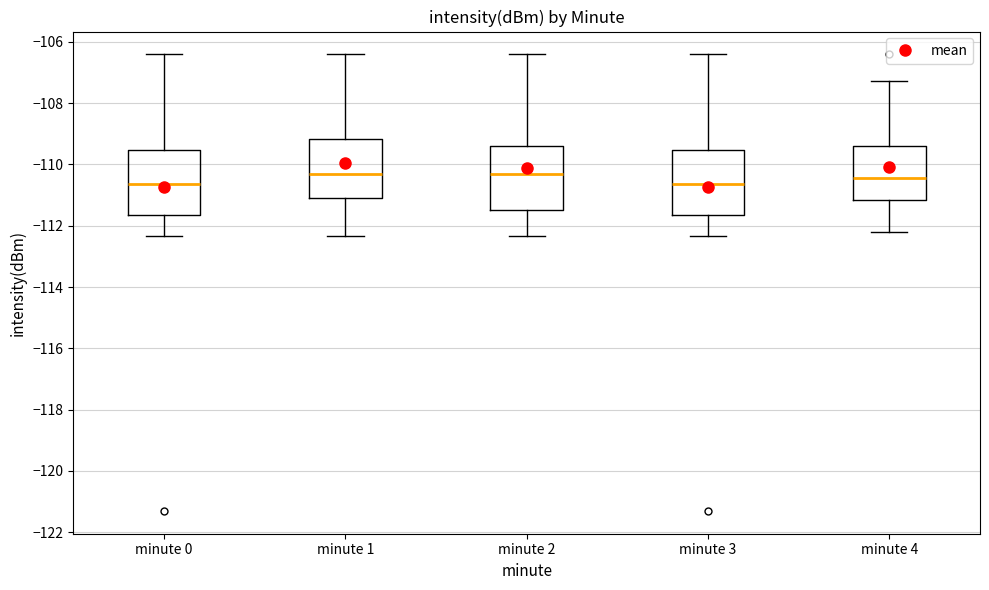

Reading left to right, transcribe this box plot: for each box, give where its median line is, the range the box spans, and where its two whiskers end, as read against the y-axis. The values are not printed on the chart, so give them approximately, as read against the axis.

minute 0: median -110.6, box -111.6 to -109.6, whiskers -112.4 to -106.4
minute 1: median -110.4, box -111.0 to -109.2, whiskers -112.4 to -106.4
minute 2: median -110.4, box -111.4 to -109.4, whiskers -112.4 to -106.4
minute 3: median -110.6, box -111.6 to -109.6, whiskers -112.4 to -106.4
minute 4: median -110.4, box -111.2 to -109.4, whiskers -112.2 to -107.2